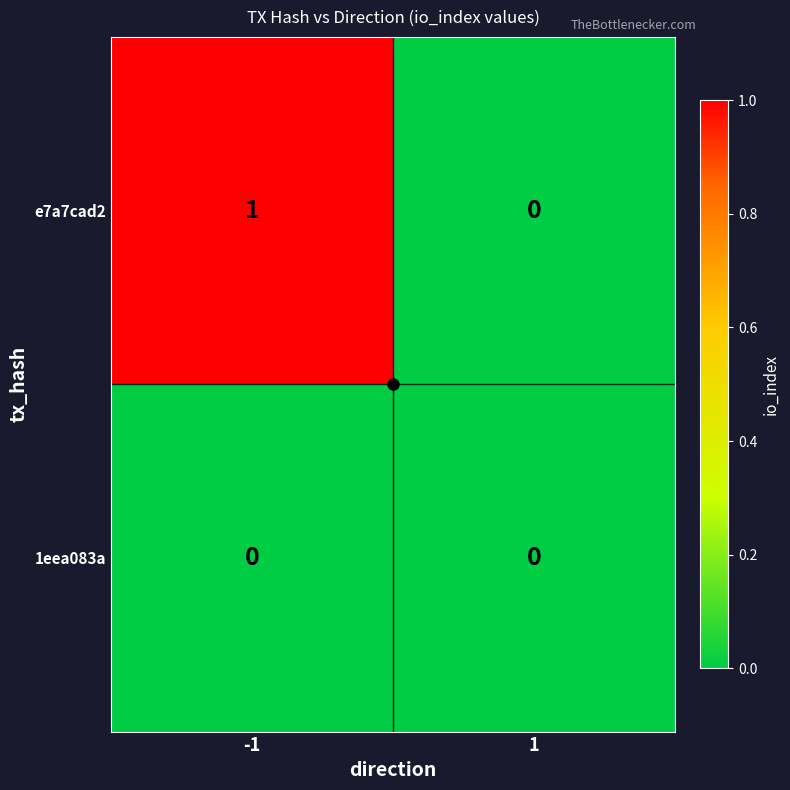

The 1eea083a series shows 0 at 1. True or false?

True